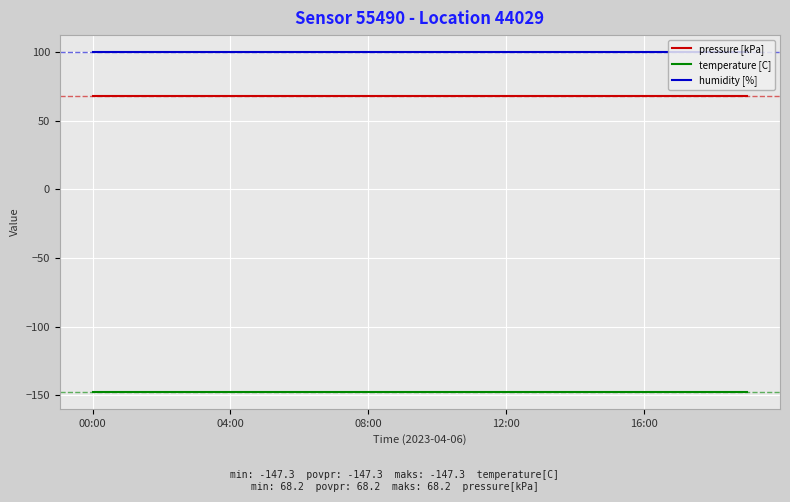

How many distinct data groups are displayed?

3